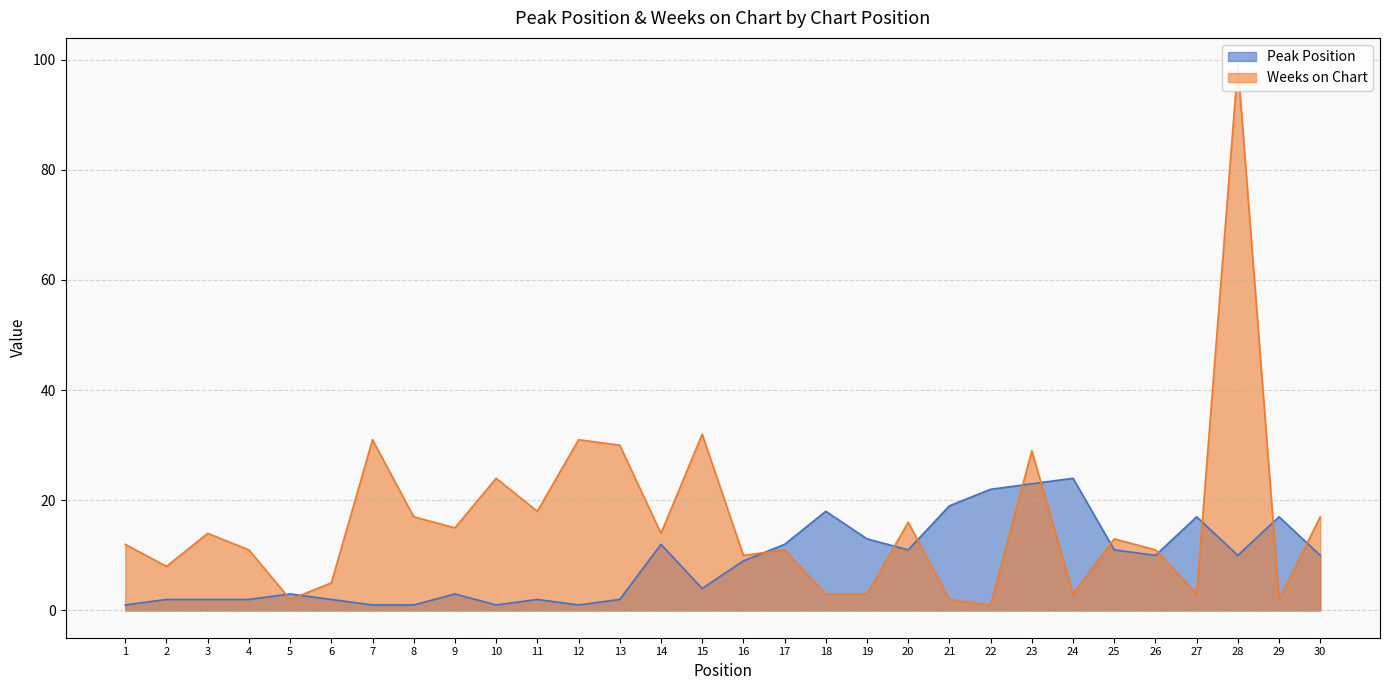

Reading left to right, transcribe all the data shown in this chart.

Peak Position: 1	2	2	2	3	2	1	1	3	1	2	1	2	12	4	9	12	18	13	11	19	22	23	24	11	10	17	10	17	10
Weeks on Chart: 12	8	14	11	2	5	31	17	15	24	18	31	30	14	32	10	11	3	3	16	2	1	29	3	13	11	3	99	2	17